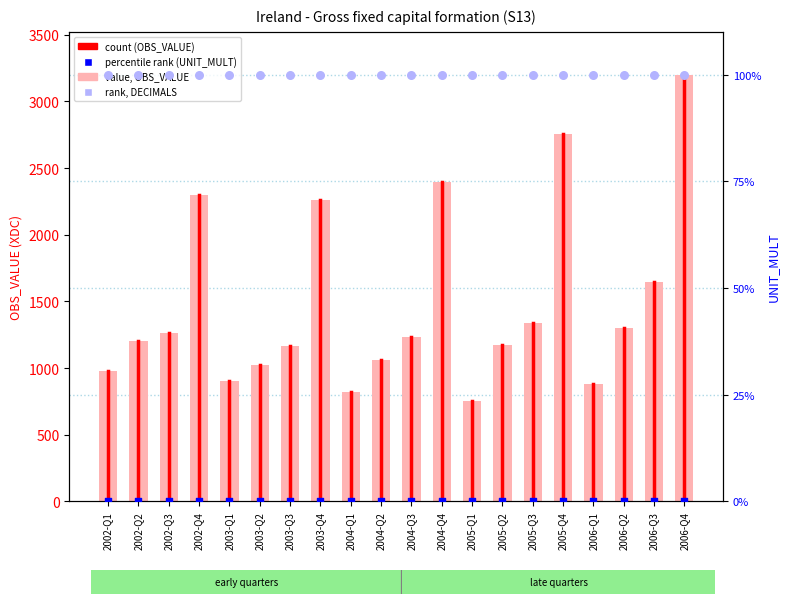

Which series contains the highest Y value?

value, OBS_VALUE